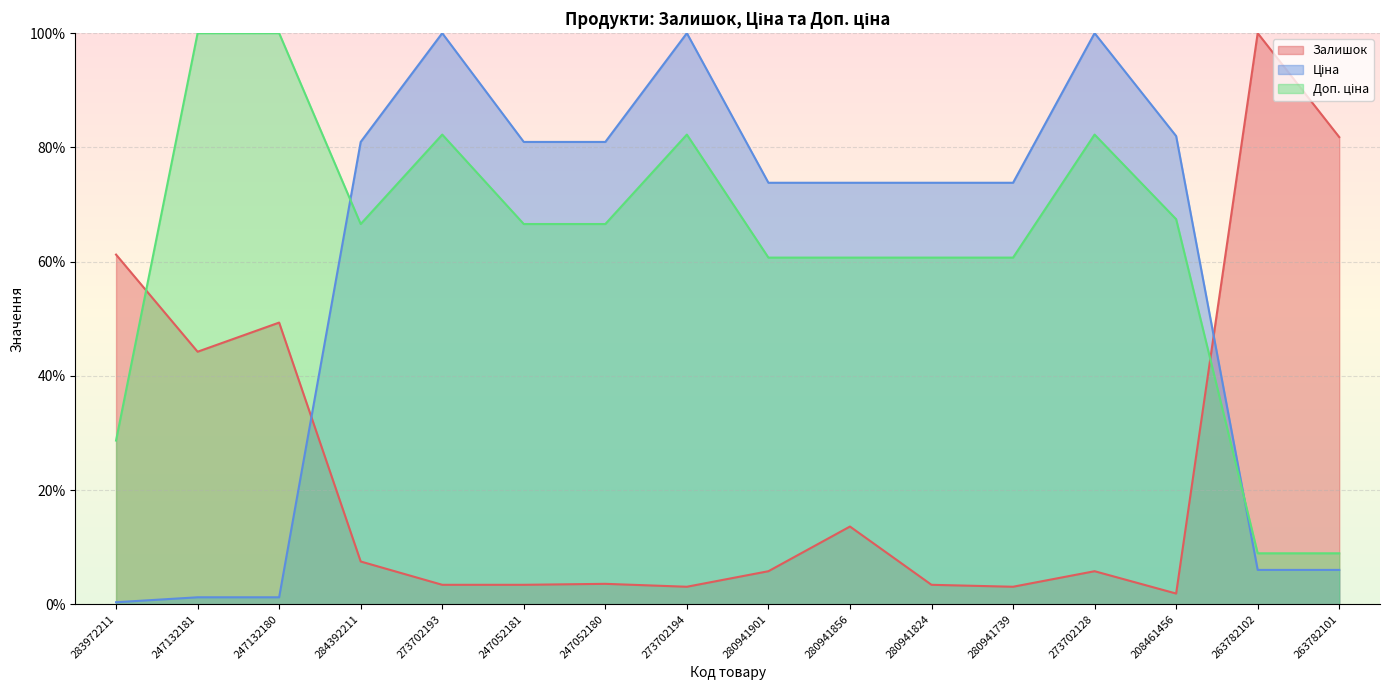

Rank the series by their maximum value, from lowest to highest.

Залишок, Ціна, Доп. ціна